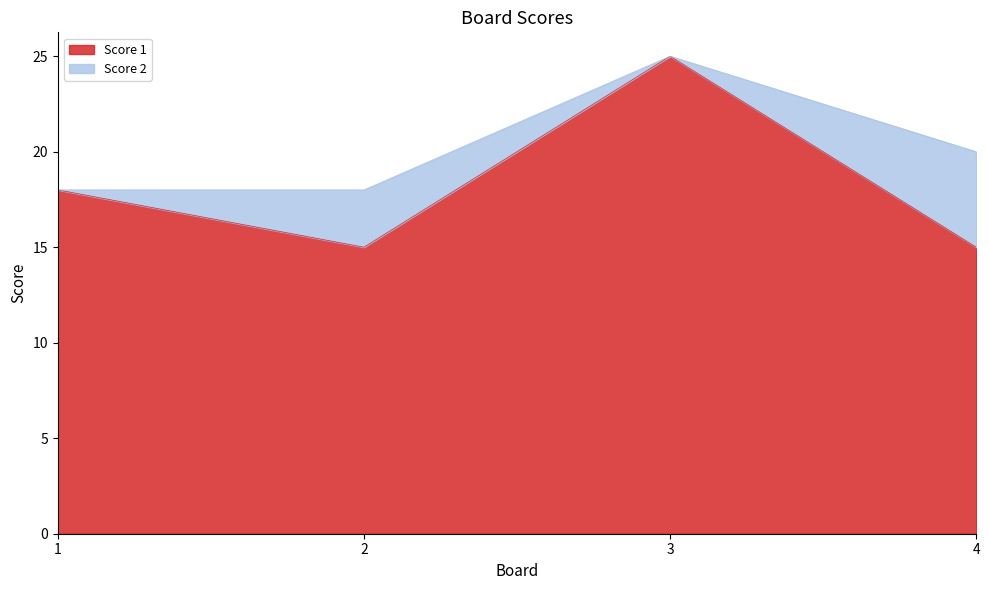

What is the average value?

18